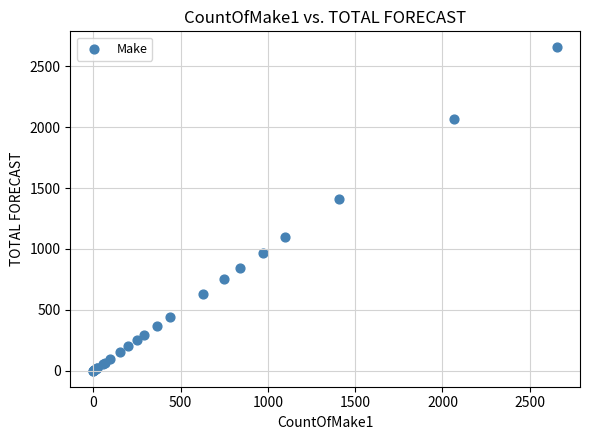

What Y value in the scatter plot is closest to 1328?

1409